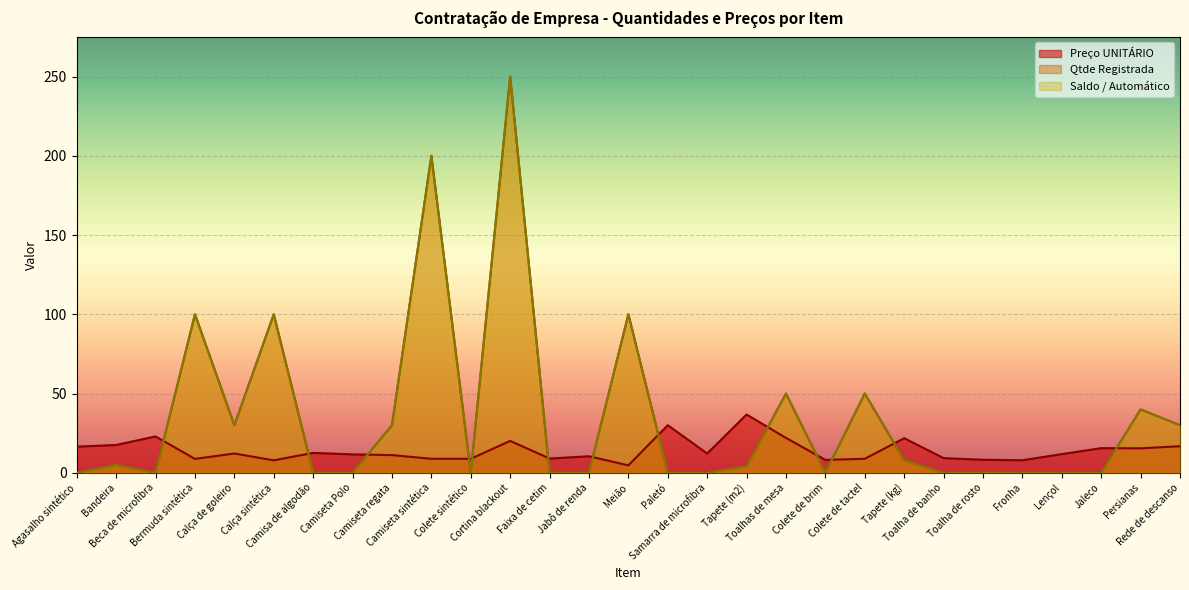

How many data points in Saldo / Automático are above 0?

14